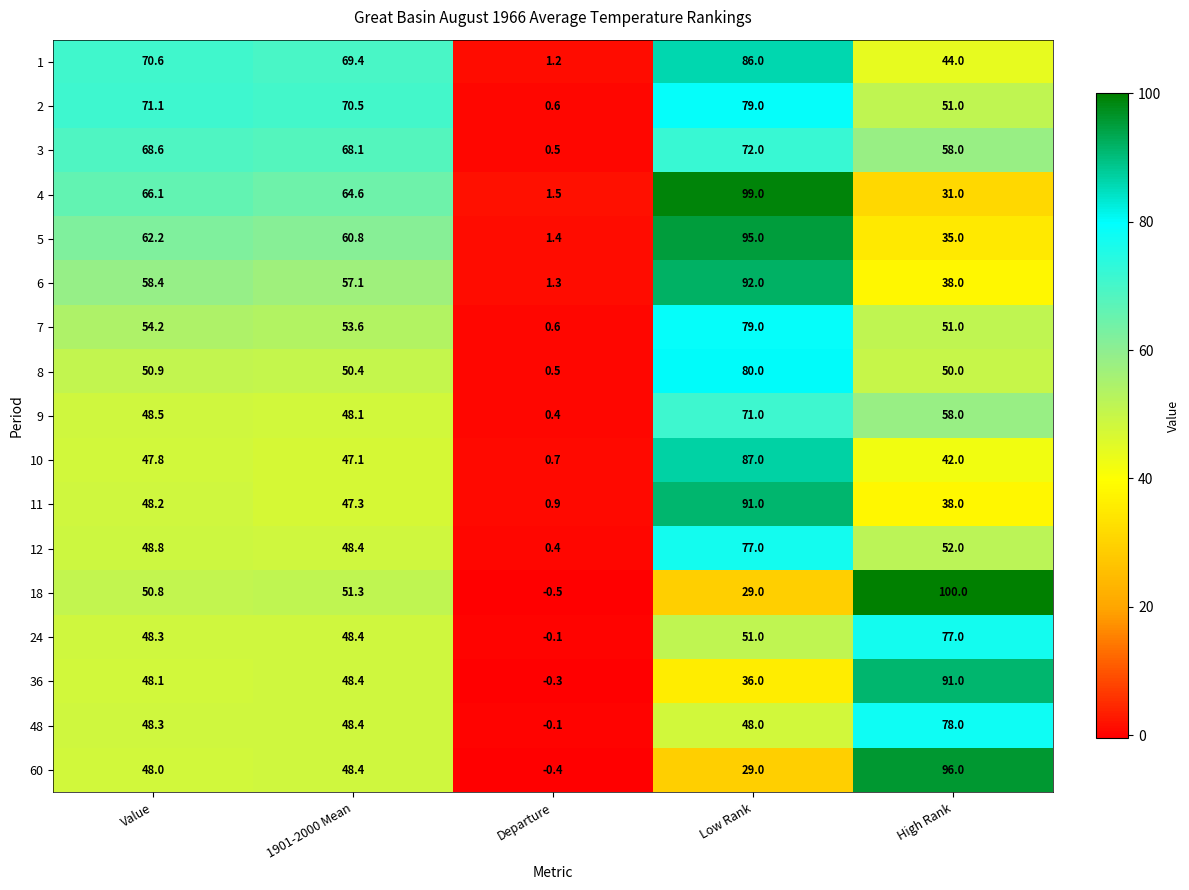

At how many categories does at least one series exceed 17?

4